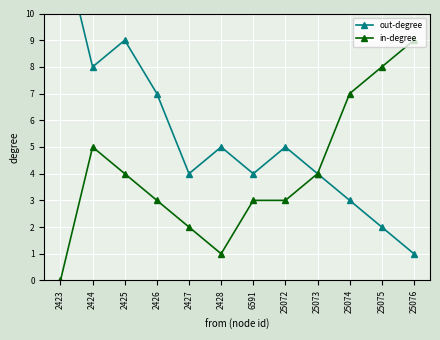

How many in-degree values are between 3 and 7?

7